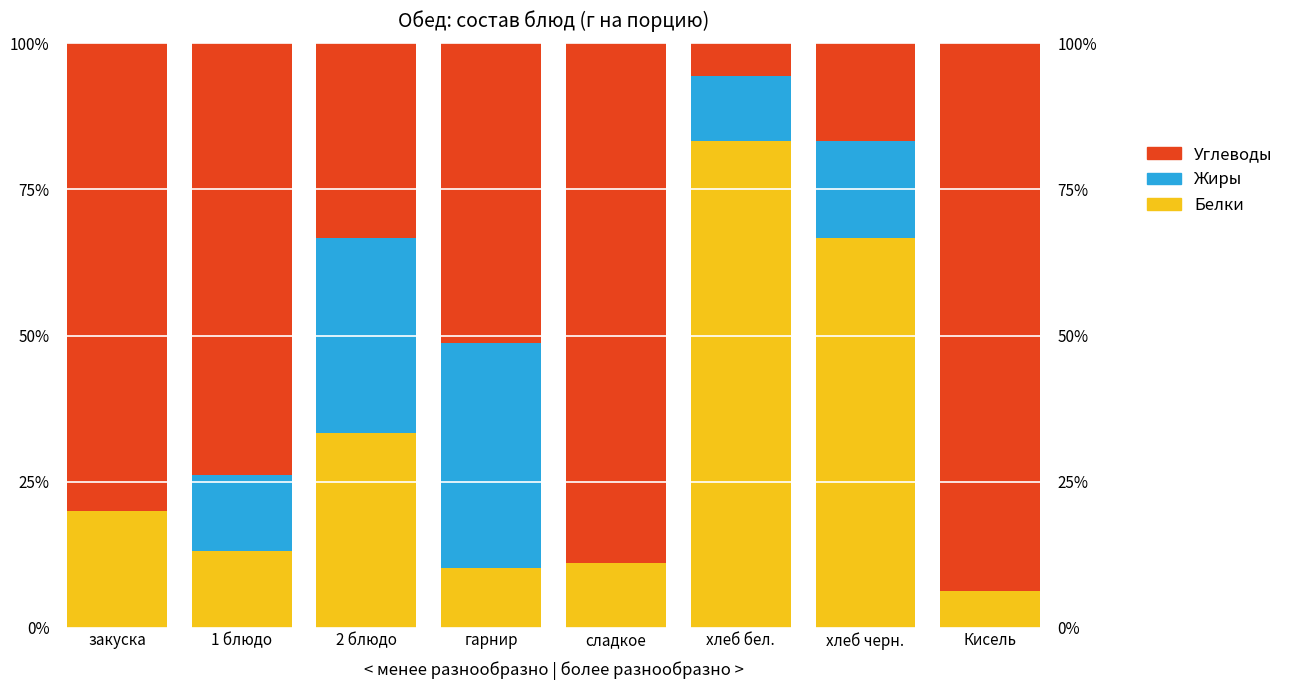

Which series has the widest spread of values?

Углеводы